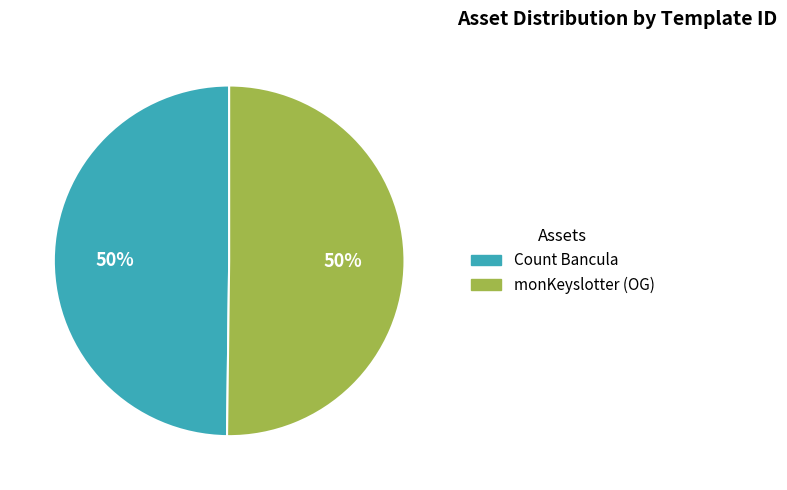

How many slices are in this pie chart?

2